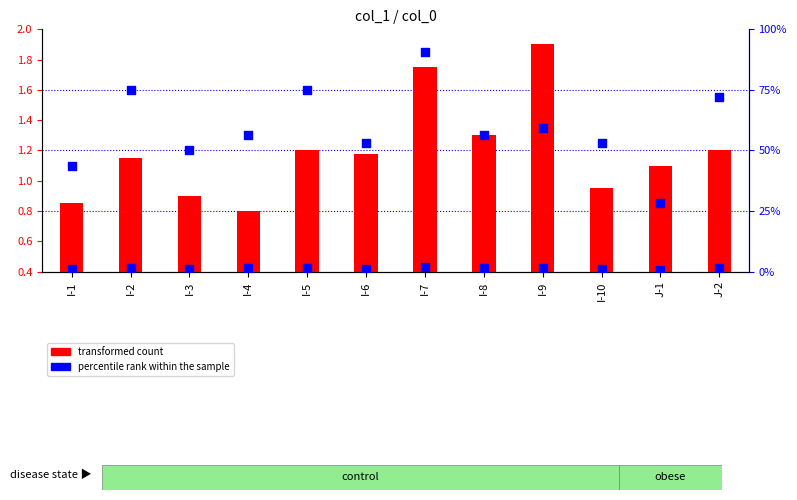

Which series has the largest total across all categories?

percentile rank within the sample